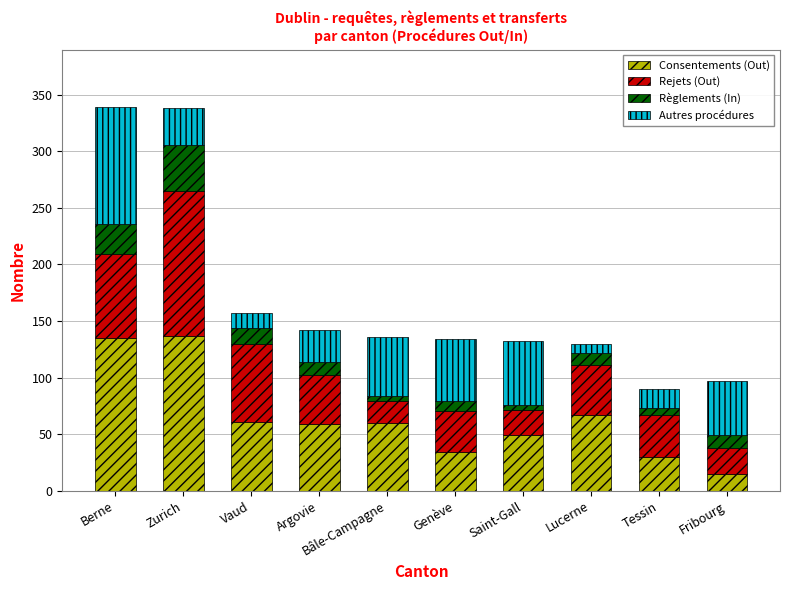

What is the total value across all series at Zurich?

338